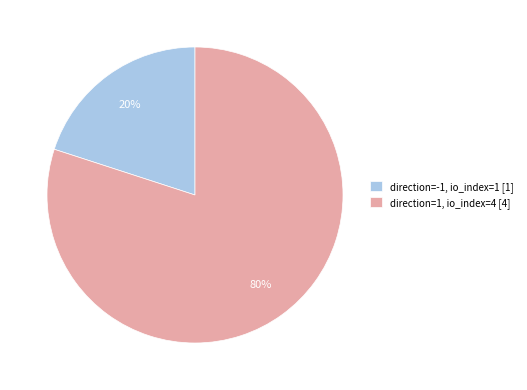

To the nearest percent, what is the average slice percentage?

50%